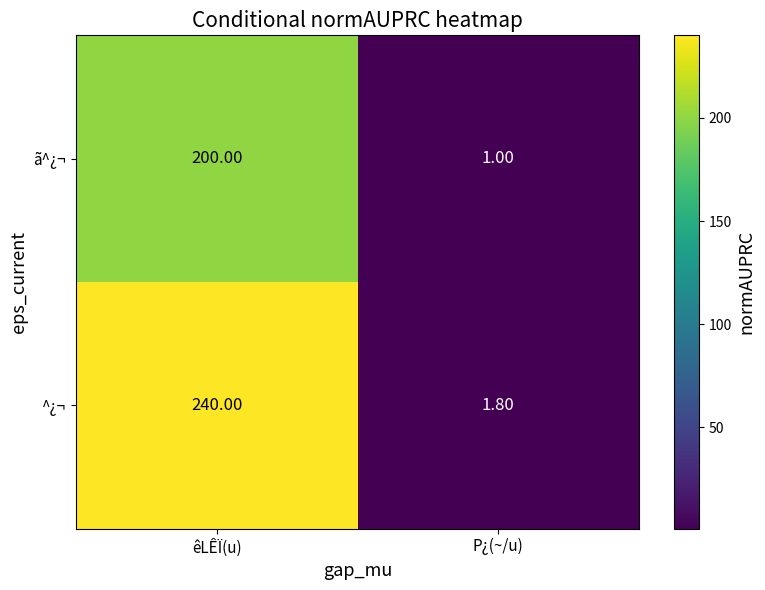

At which label is ã^¿¬ closest to 100?

P¿(~/u)